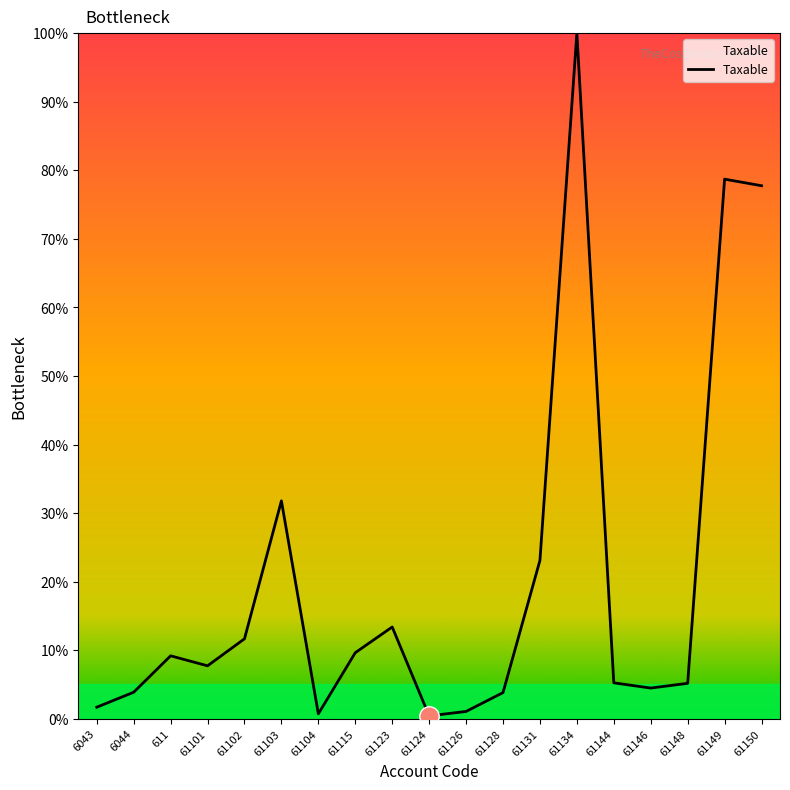

What is the difference between the second highest and minimum values?

78.3